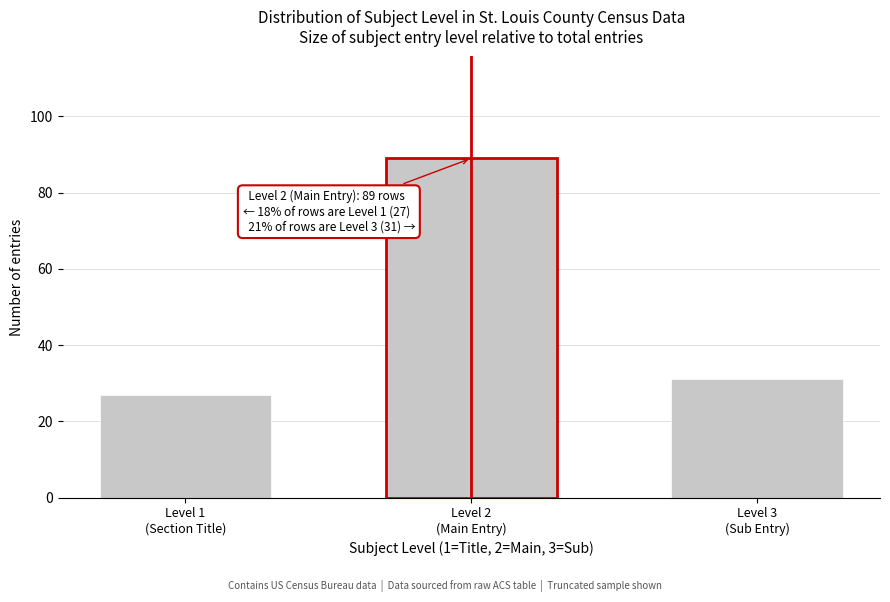

Reading right to left, list all the values displayed in this chart.

31	89	27